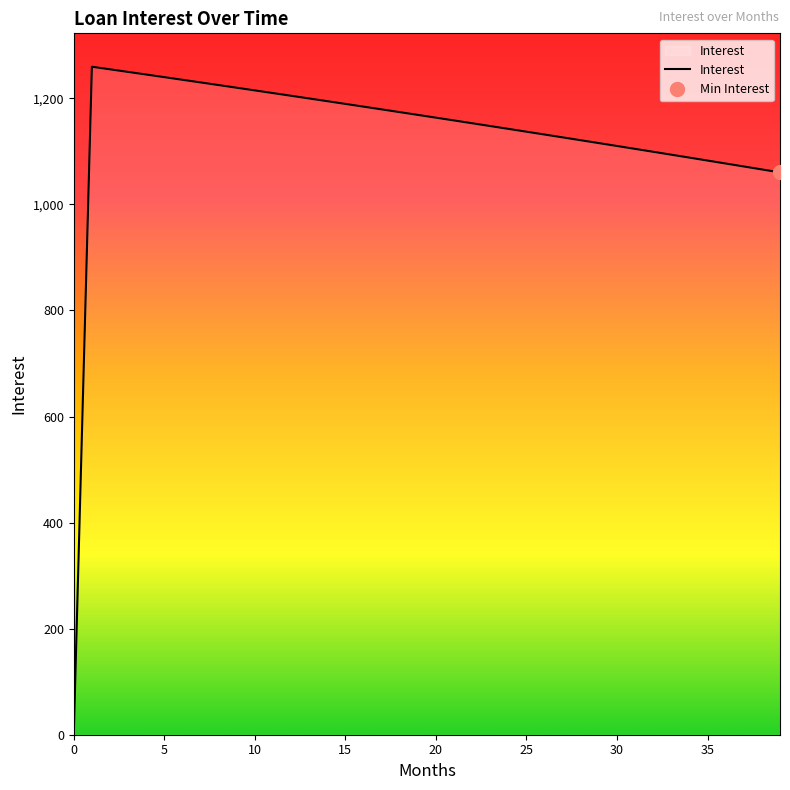

How many data points are less than 1163?

20